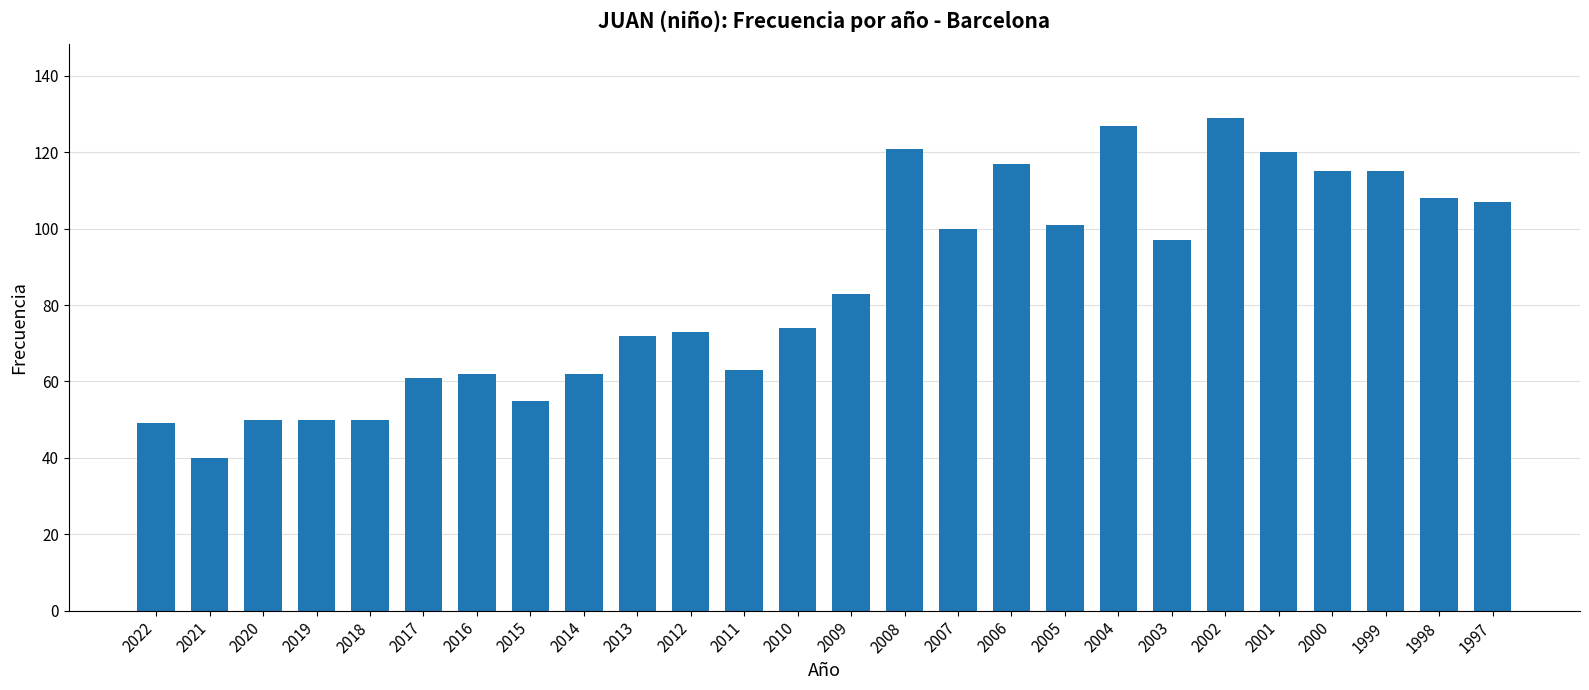

What is the sum of the values at 2007 and 1997?

207